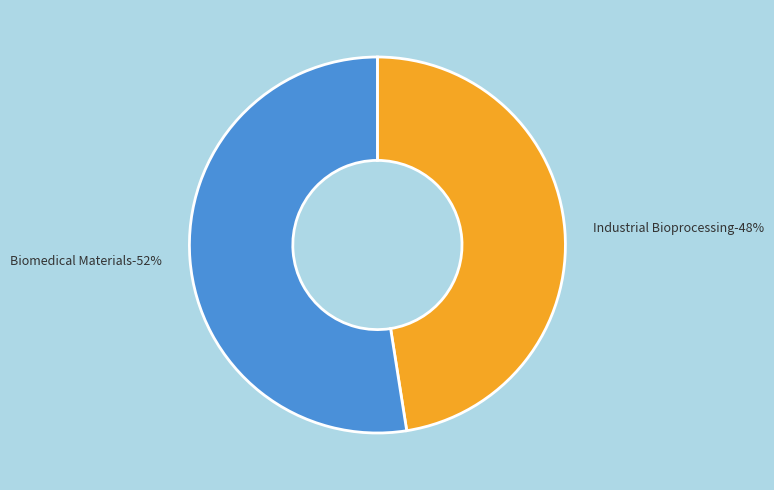

True or false: Biomedical Materials accounts for 47% of the total.

False